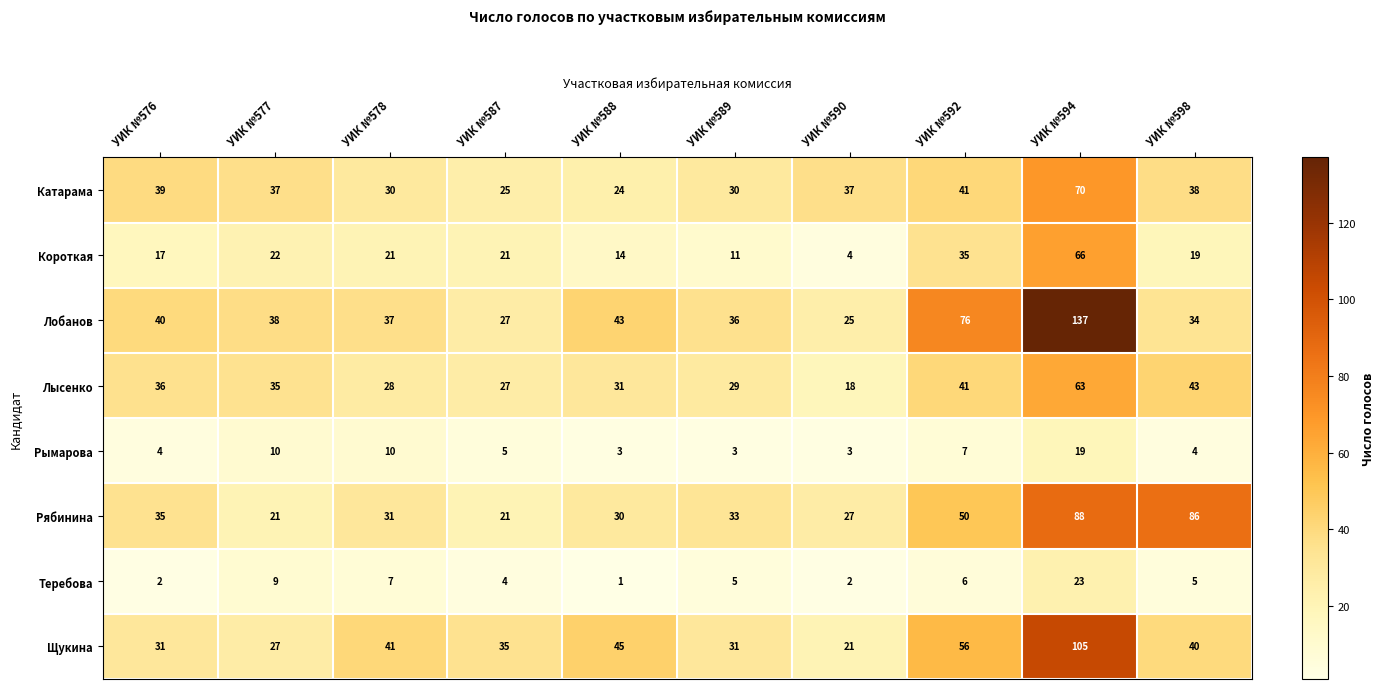

At which category is the sum across all series the highest?

УИК №594